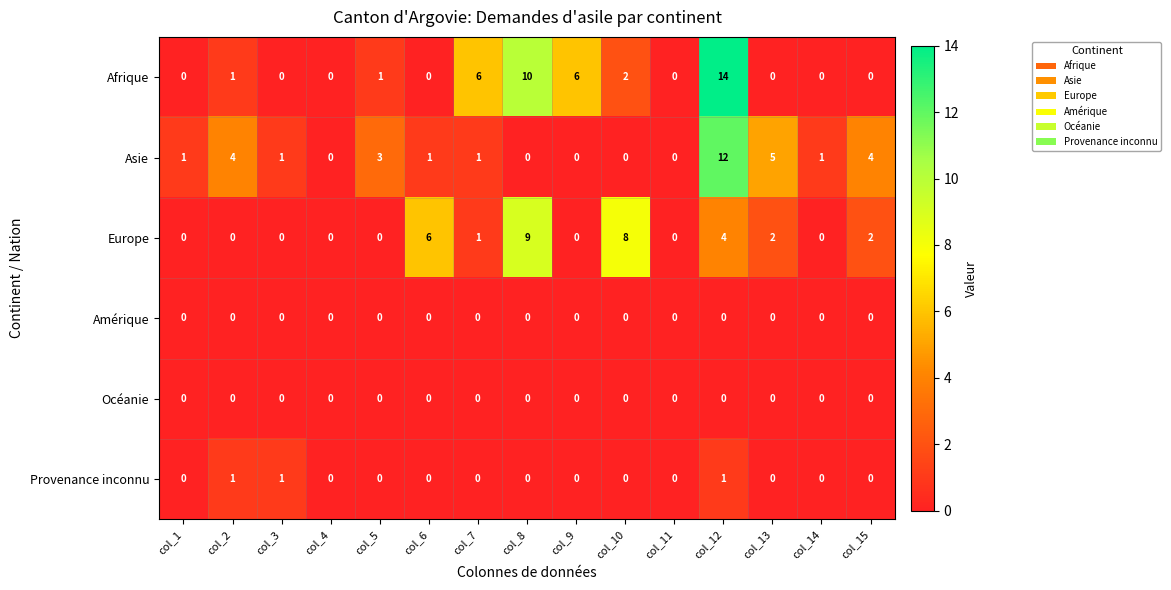

How many Provenance inconnu values are between 0 and 1?

15